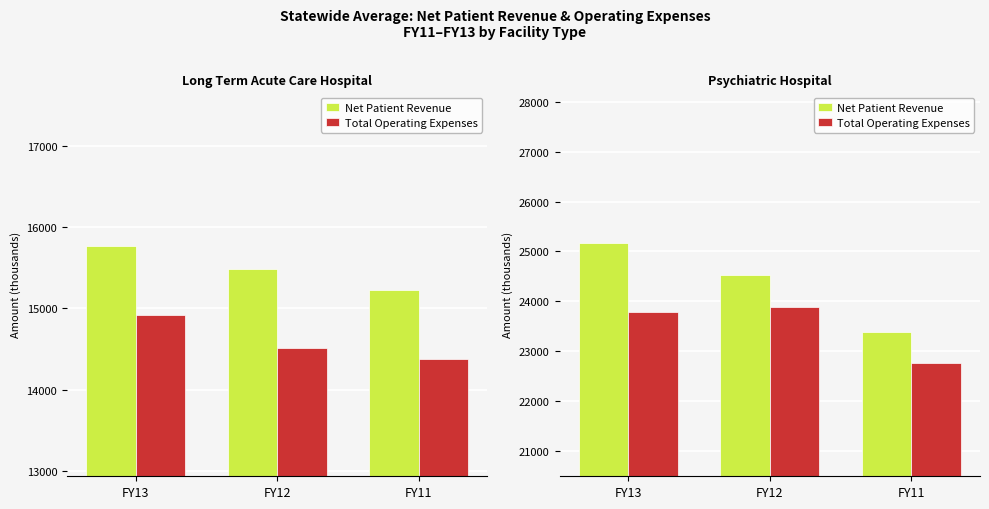

Count the number of categories in the chart.

3